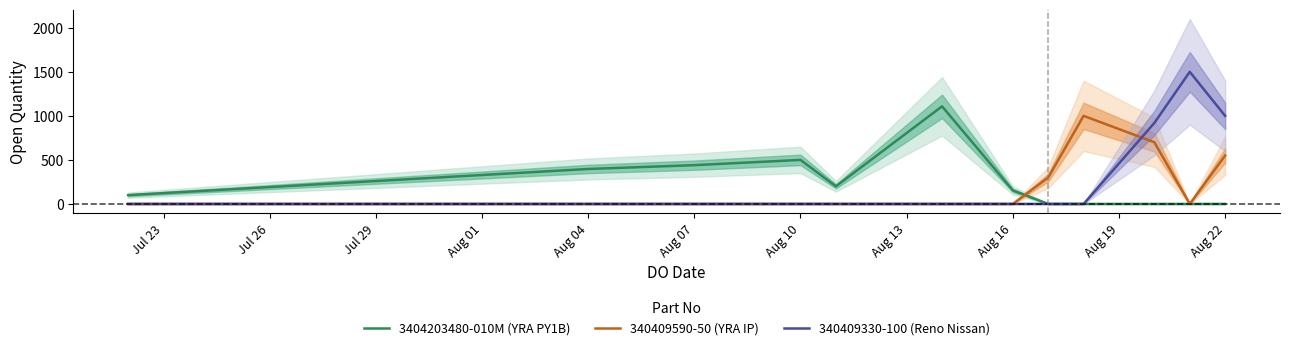

What is the greatest value displayed?

1500